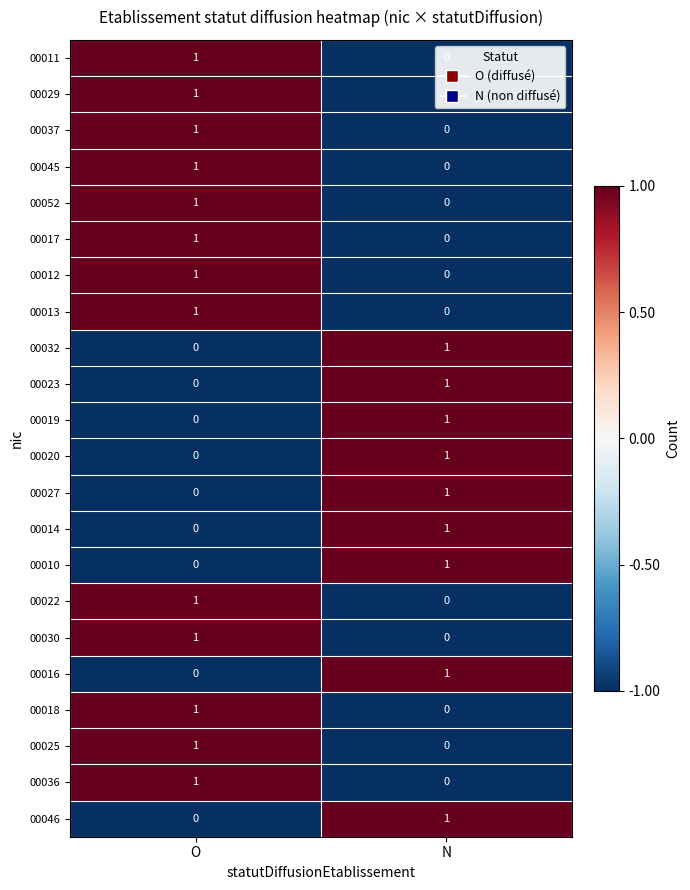

Is the value of 00020 at O greater than the value of 00016 at N?

No